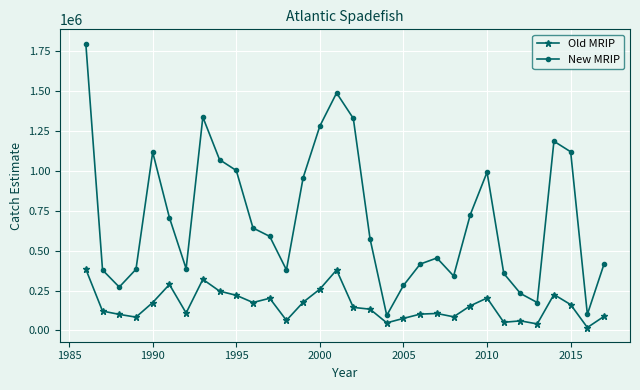

What is the average value of the Old MRIP series?

156269.6